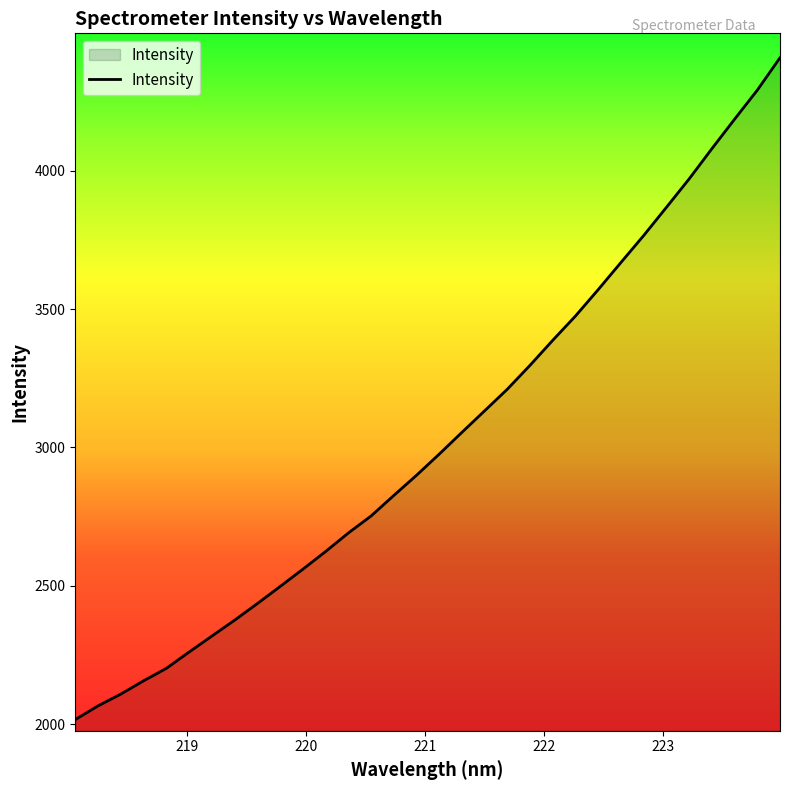

What is the smallest value displayed?

2015.9